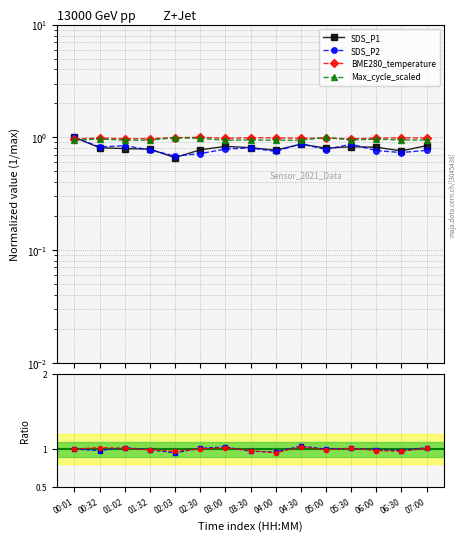

What is the difference between the second highest and second lowest values in the SDS_P1 series?

0.1